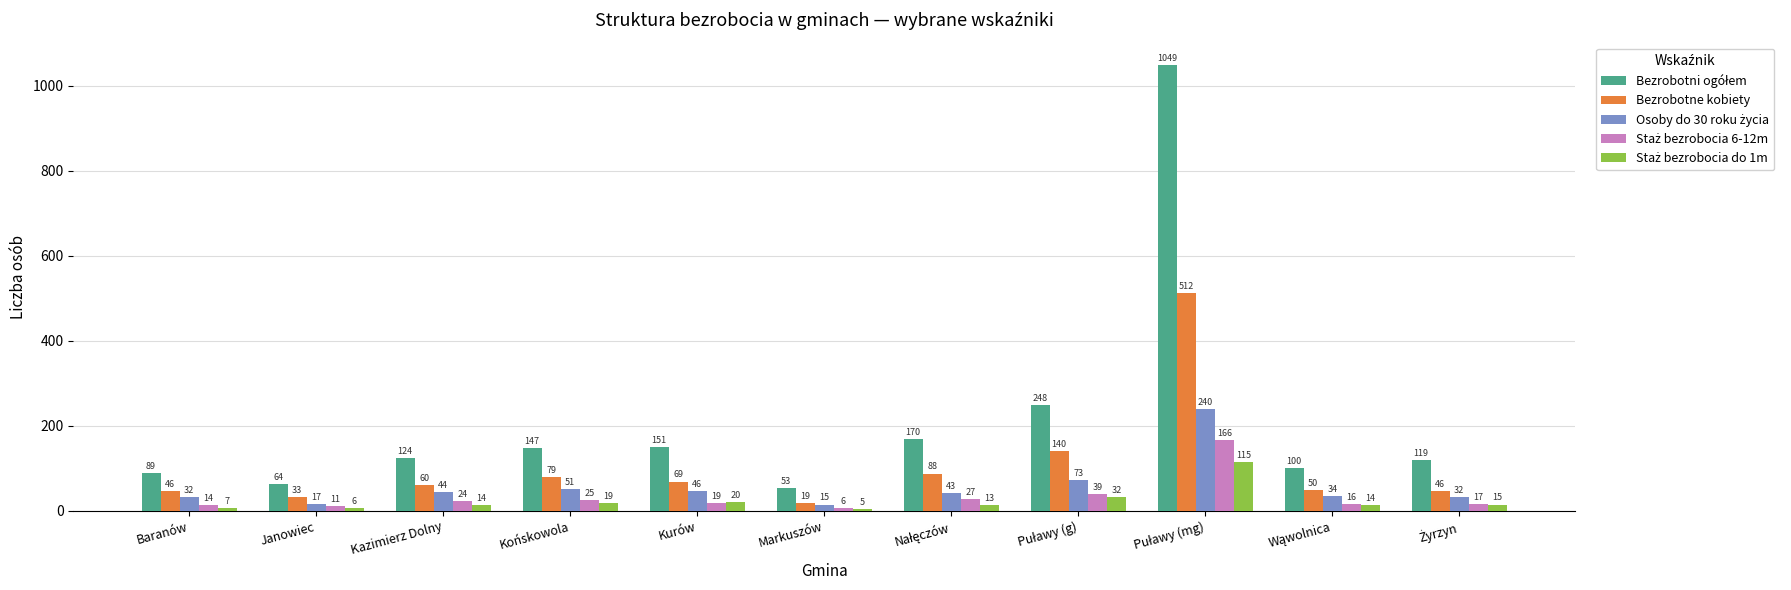

What is the minimum value shown in the chart?

5